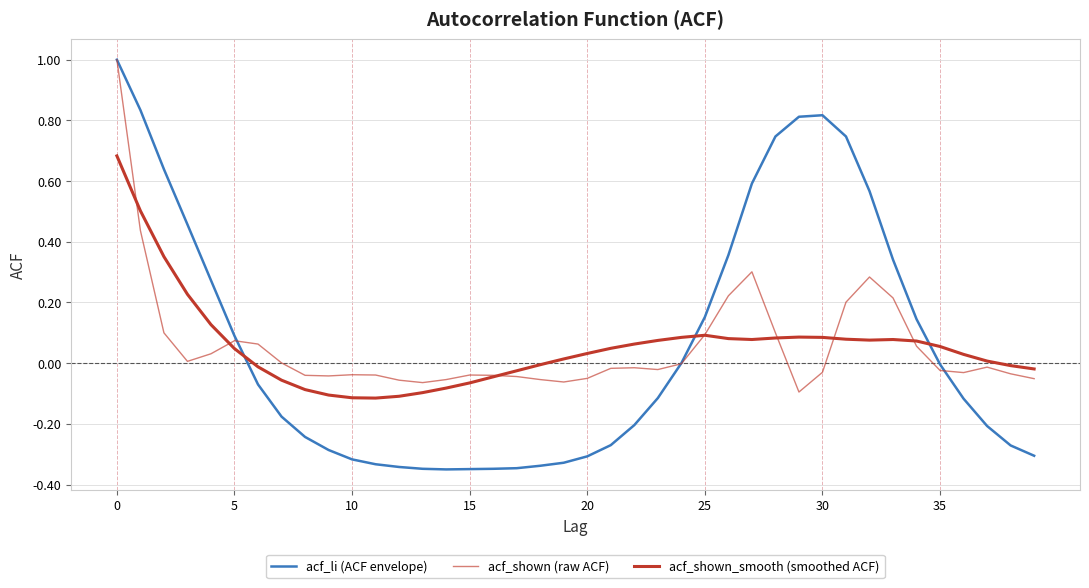

How many intersections are there between acf_shown_smooth (smoothed ACF) and acf_li (ACF envelope)?

3